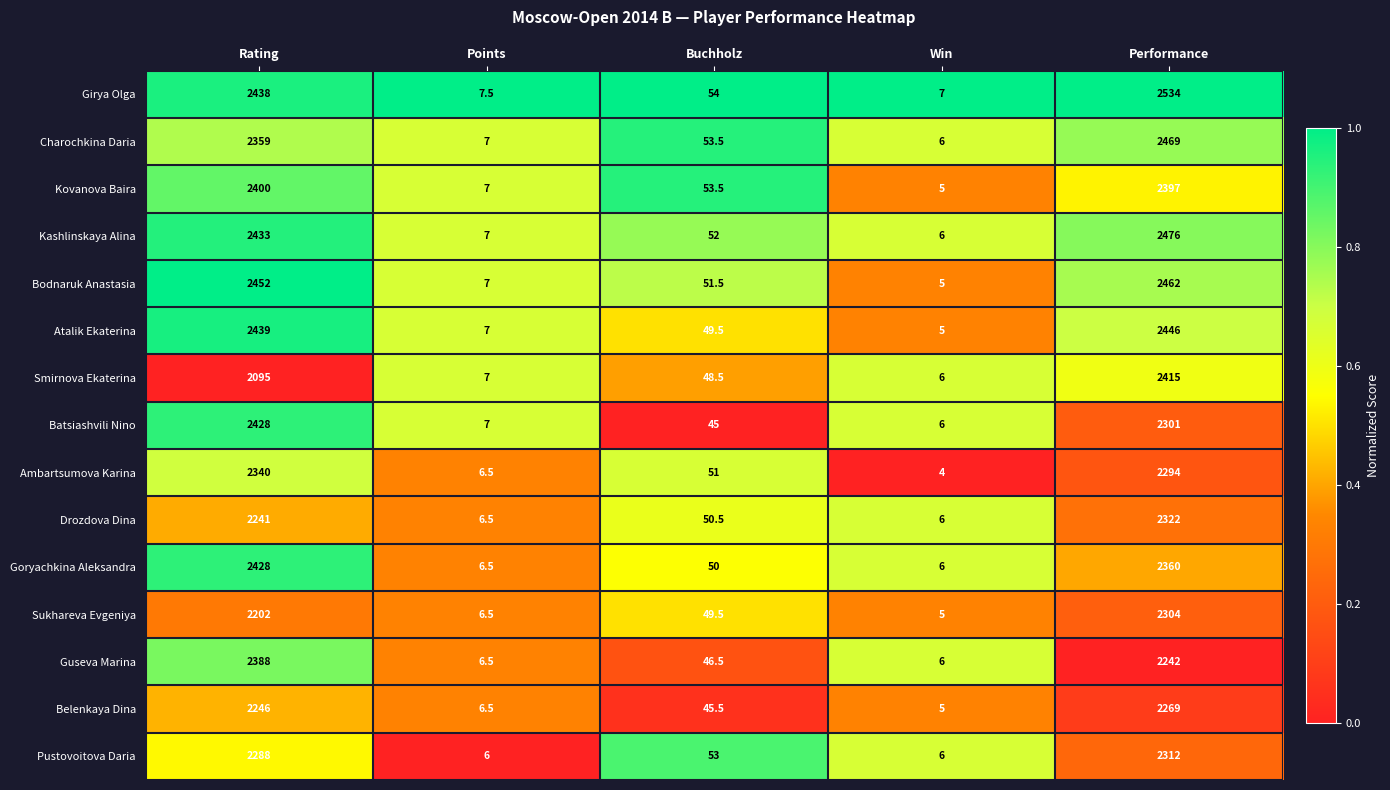

What is the total value across all series at Points?

101.5